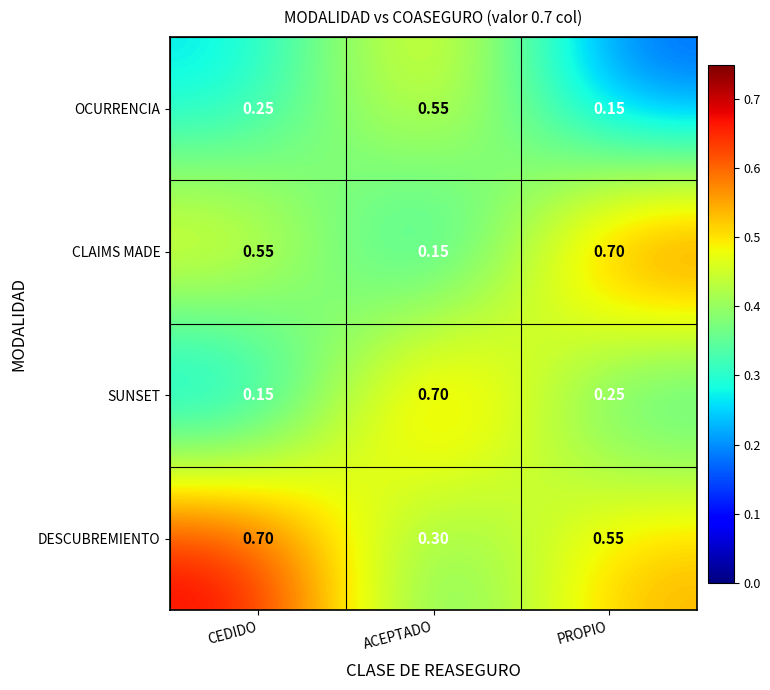

List the series in order of their overall mean, lowest first.

OCURRENCIA, SUNSET, CLAIMS MADE, DESCUBREMIENTO